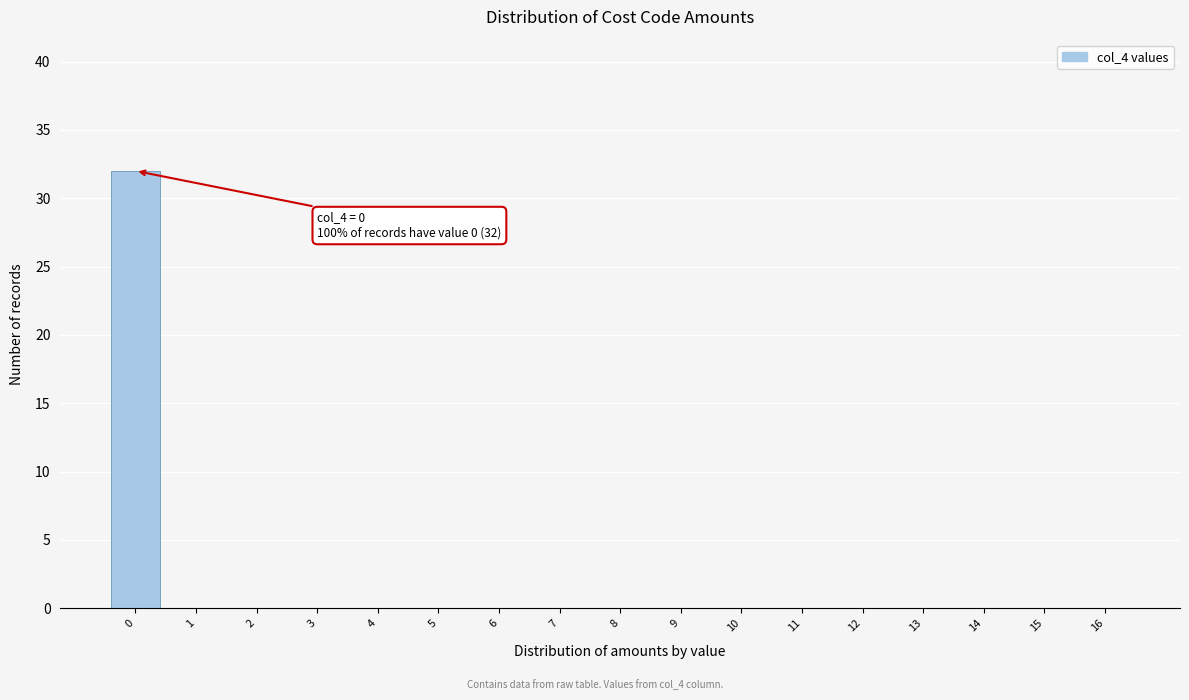

Which range on the x-axis has the tallest bar?

-0.5 to 0.5